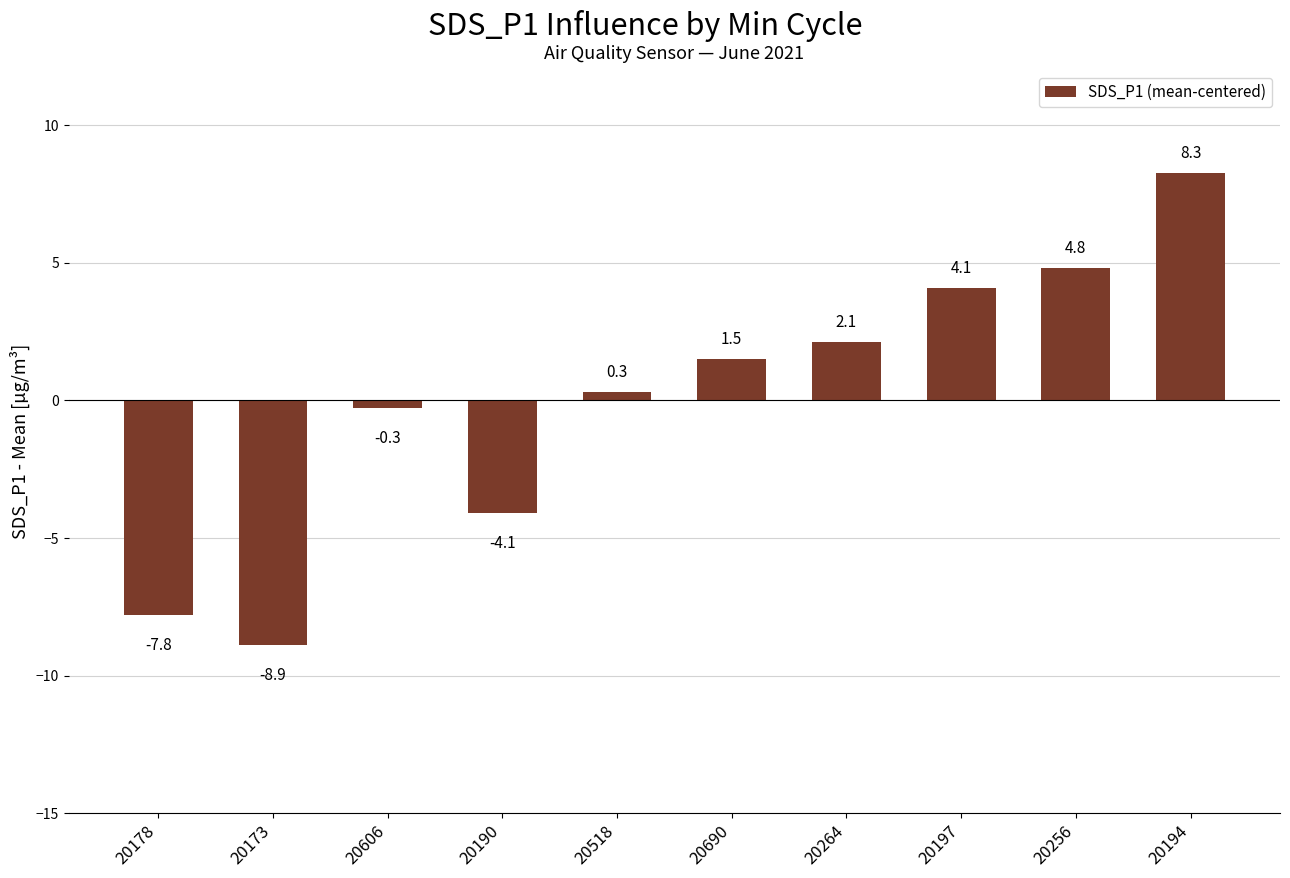

At which label does the data first exceed 1?

20690